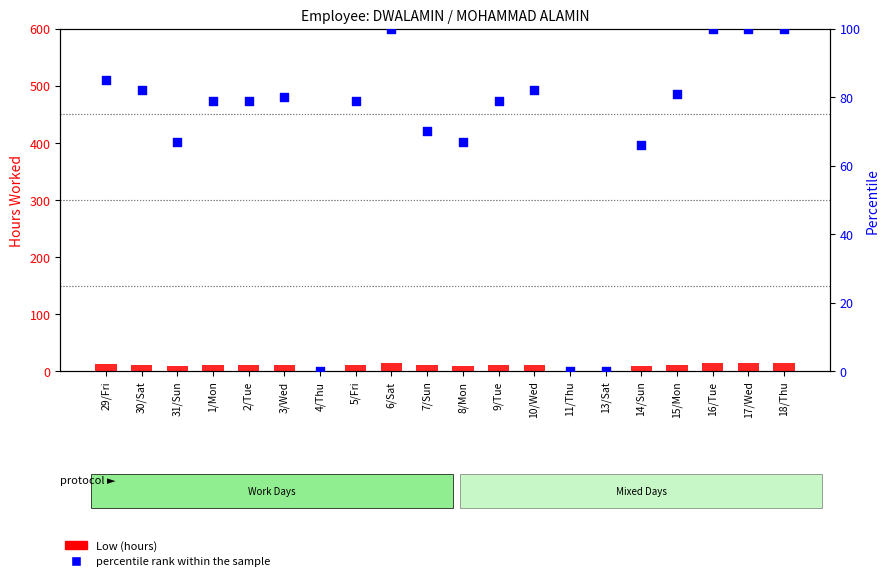

What is the total value across all series at 18/Thu?

114.8